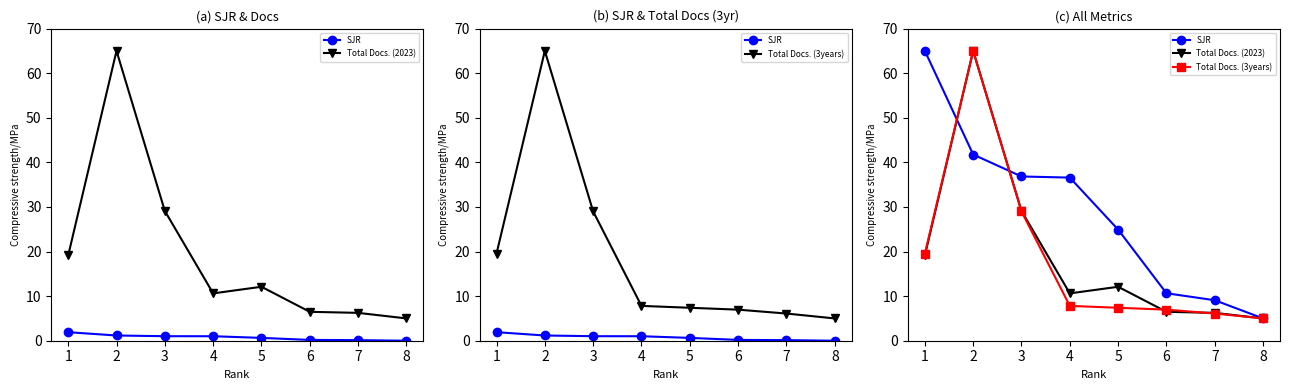

Which series has the widest spread of values?

SJR